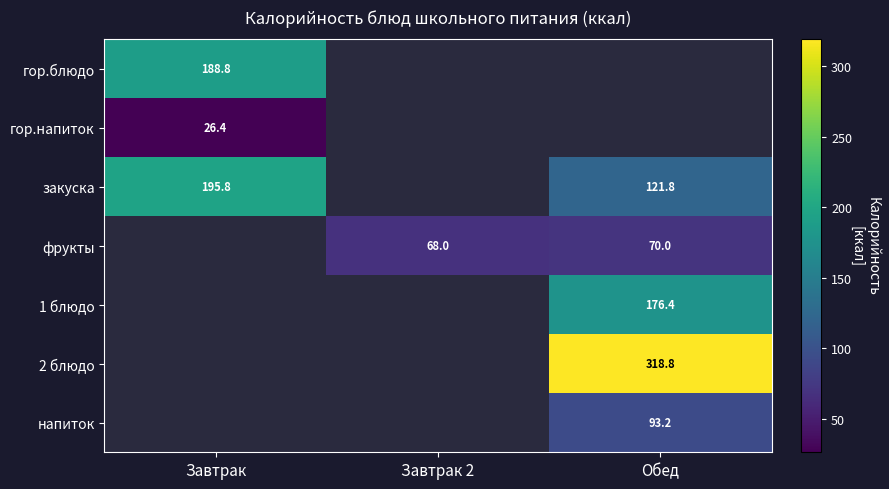

At which category does the chart reach its peak across all series?

Обед